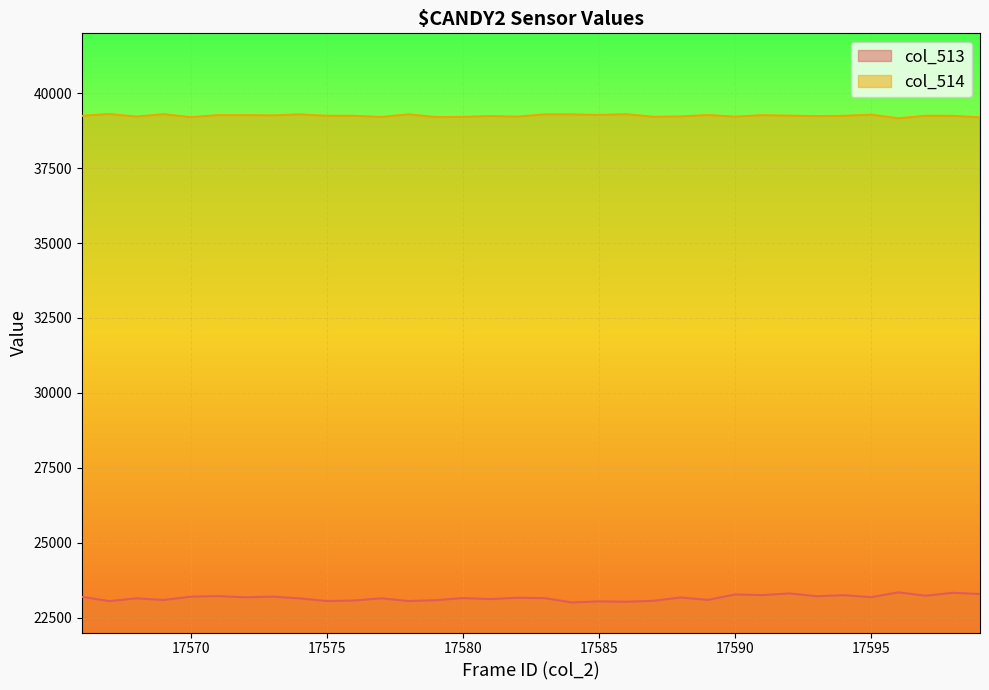

What are all the series names shown in the legend?

col_513, col_514